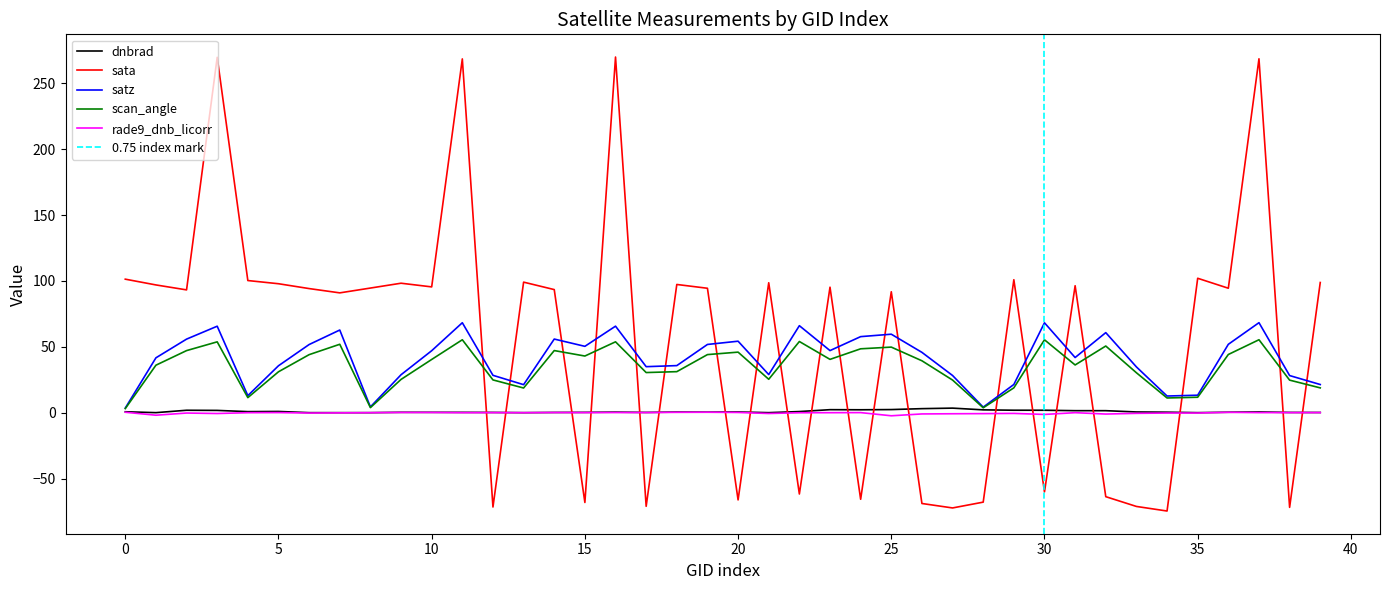

At which category is the sum across all series the highest?

37